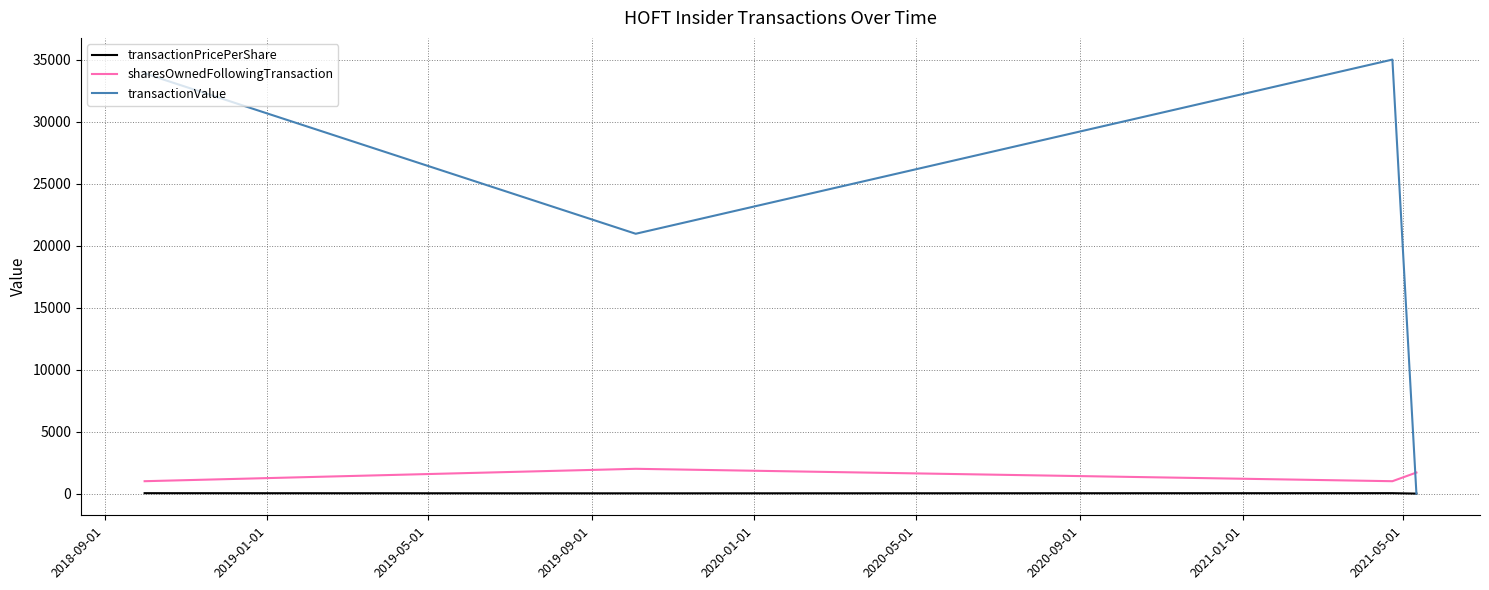

What is the highest value of the sharesOwnedFollowingTransaction series?

2000.0